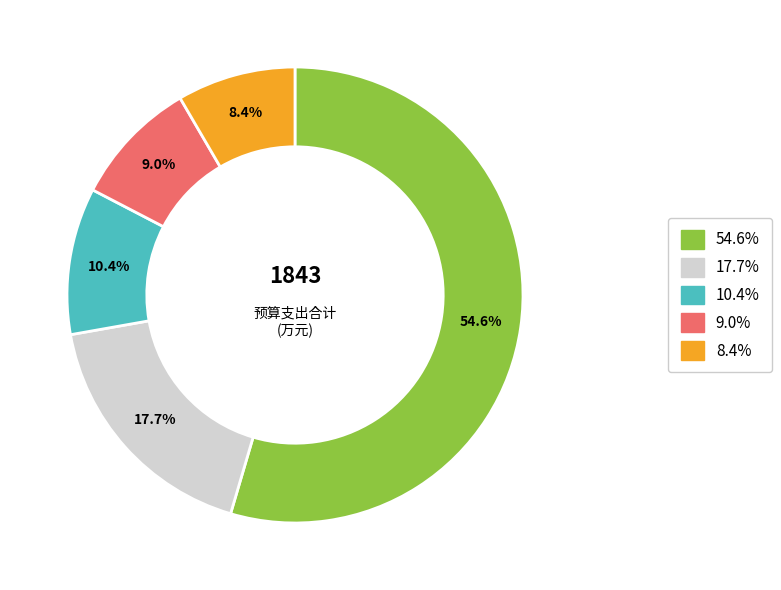

Is there any slice that represents more than half of the pie?

Yes